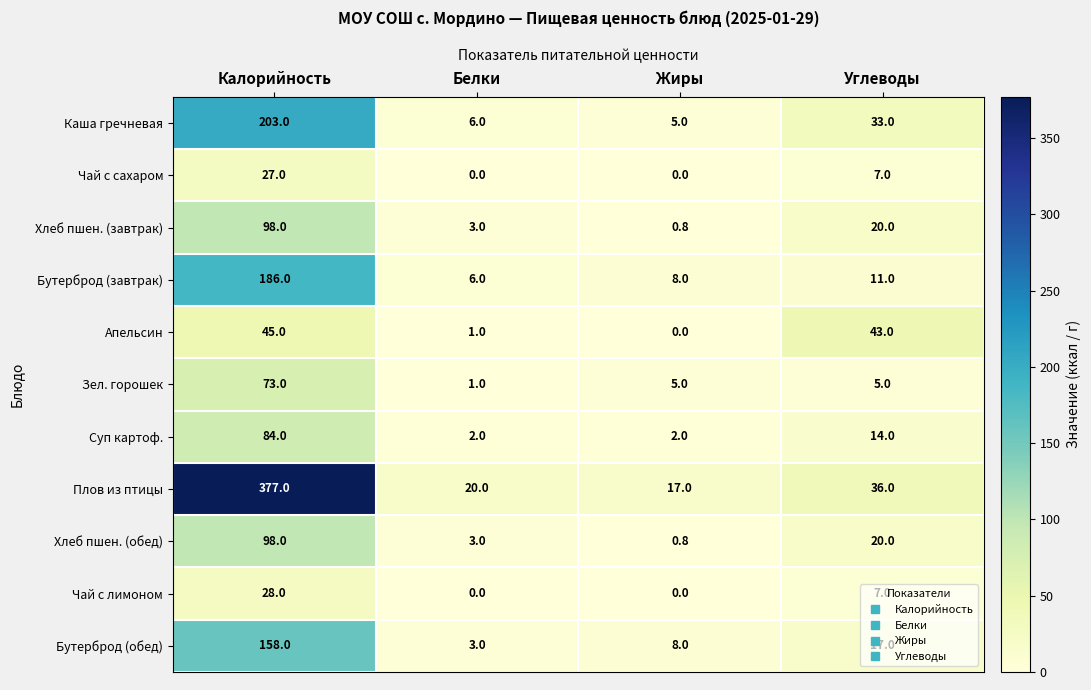

Which series has the widest spread of values?

Плов из птицы